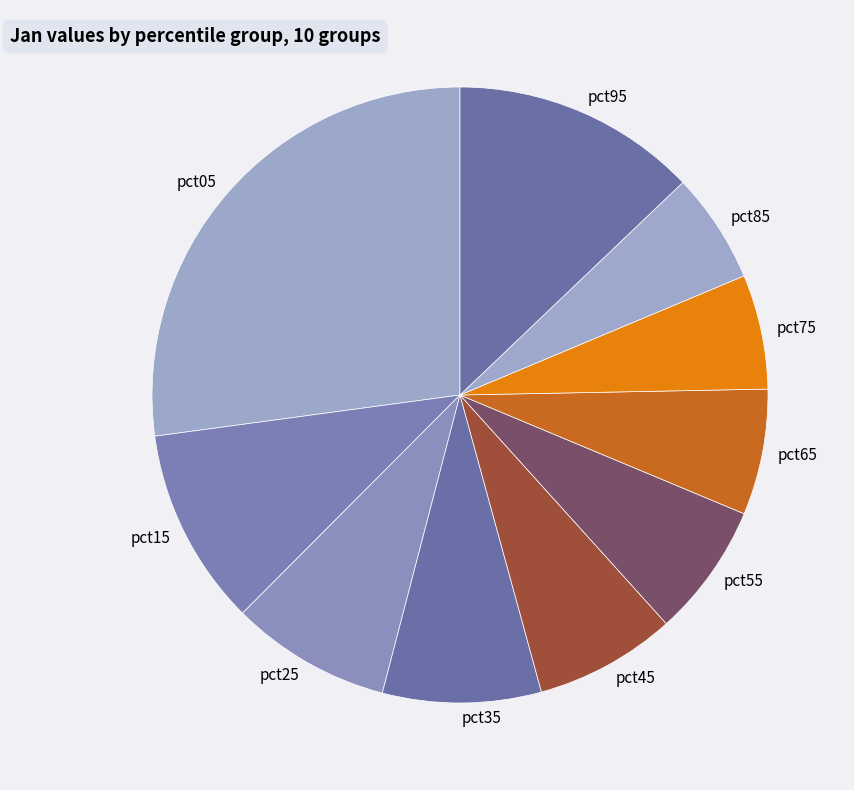

Does pct35 represent more than half of the total?

No